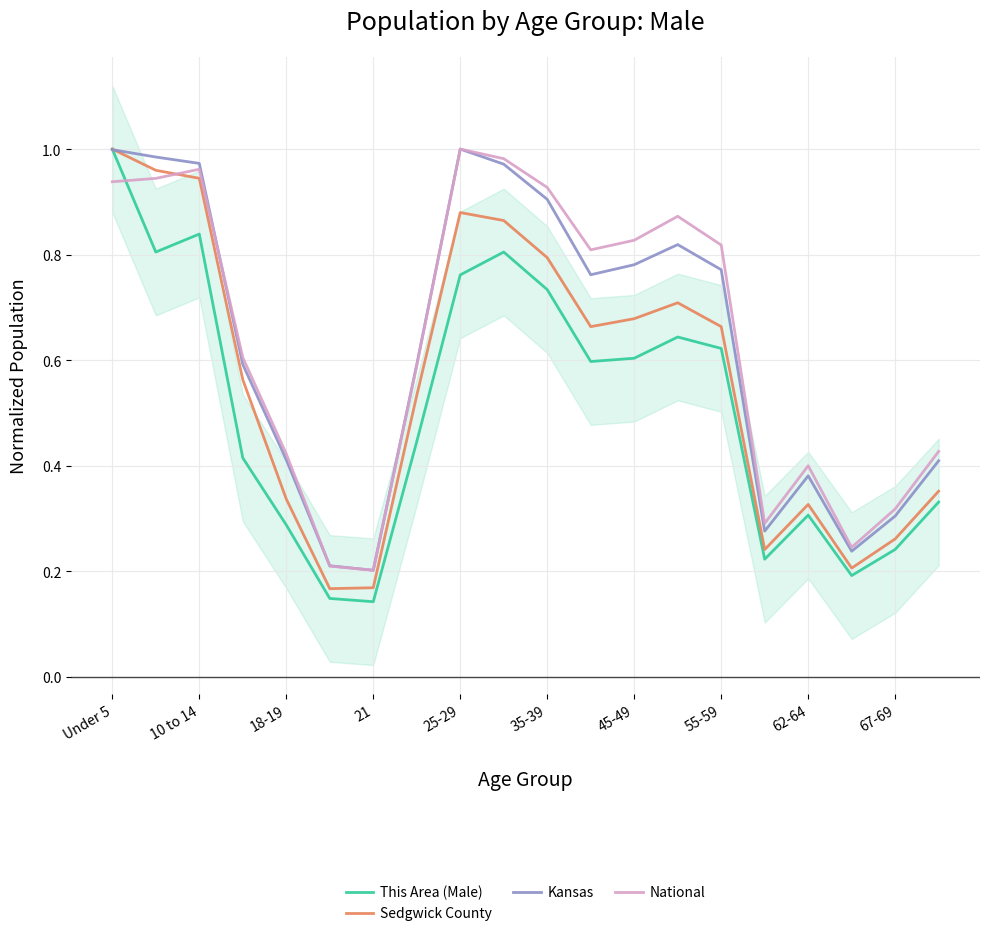

At which category does Kansas reach its first local peak?

25-29